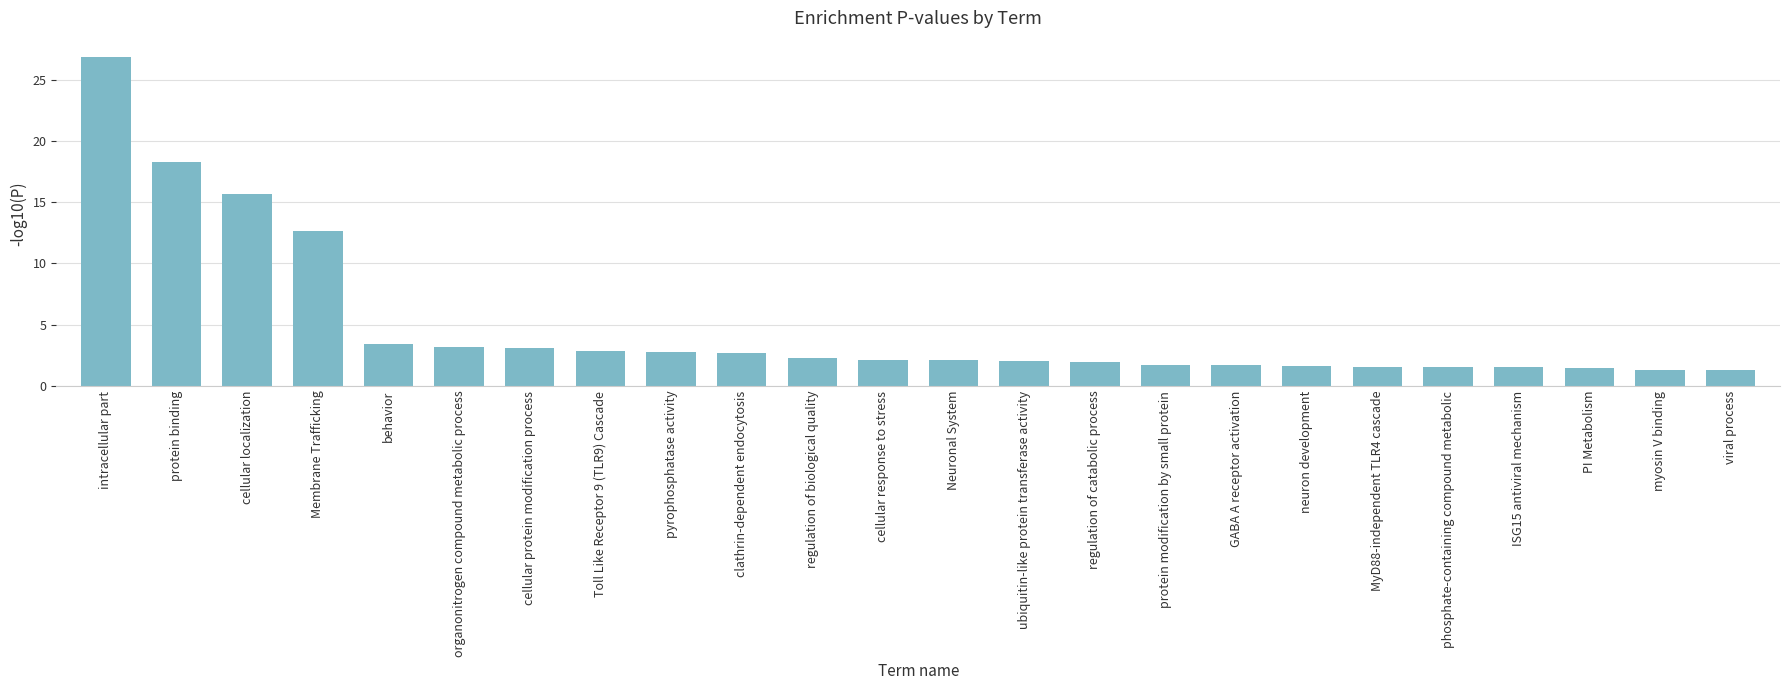

What position from the left is pyrophosphatase activity?

9